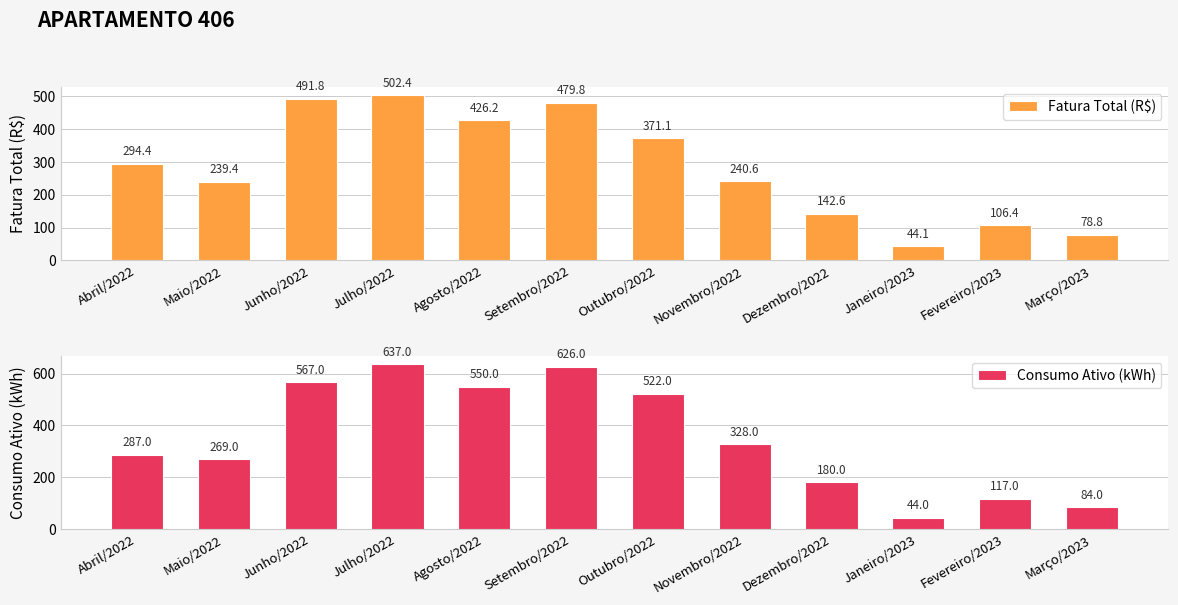

What is the maximum value shown in the chart?

637.0